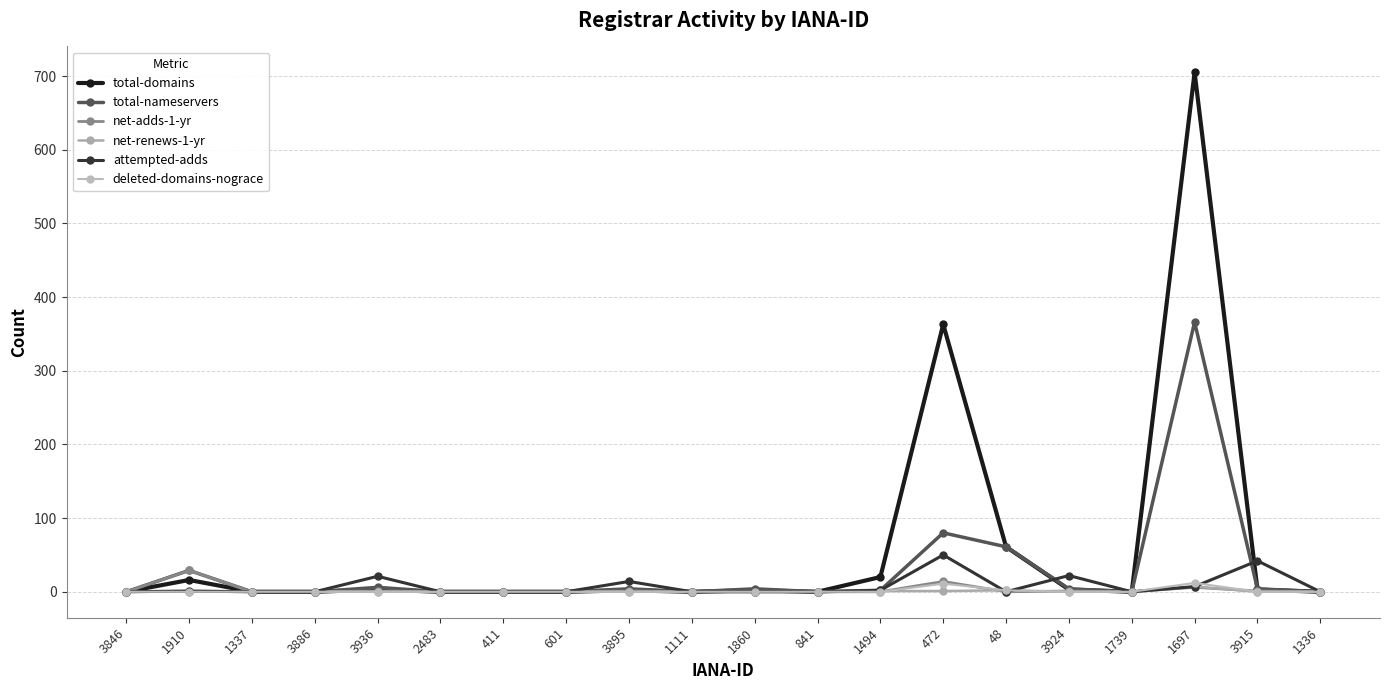

How many data points in total-domains are less than 2?

10